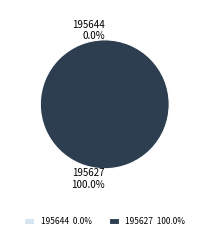

Combined, what portion of the pie is 195627 and 195644?

100.0%